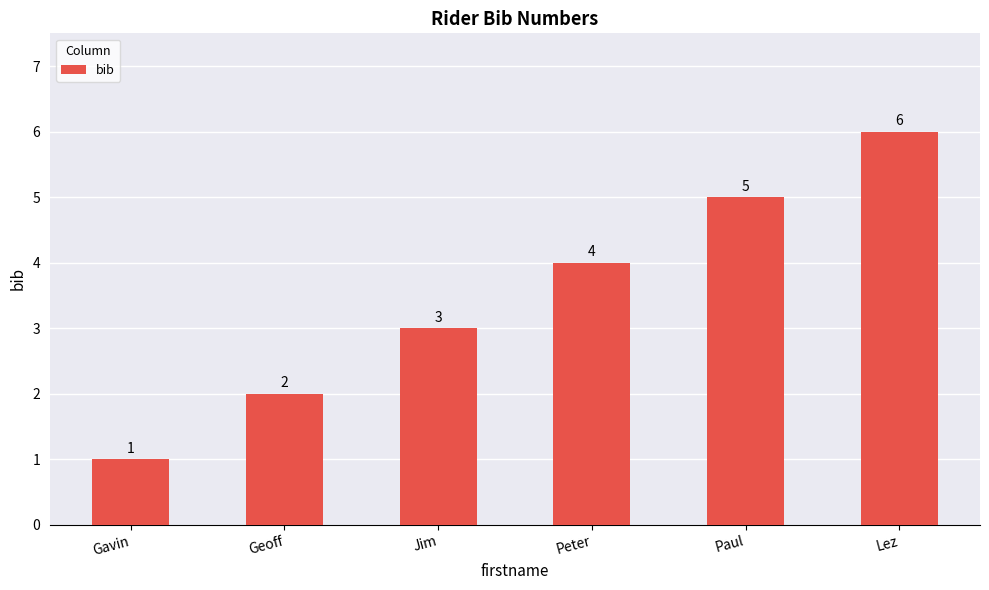

What is the difference between the values at Peter and Gavin?

3